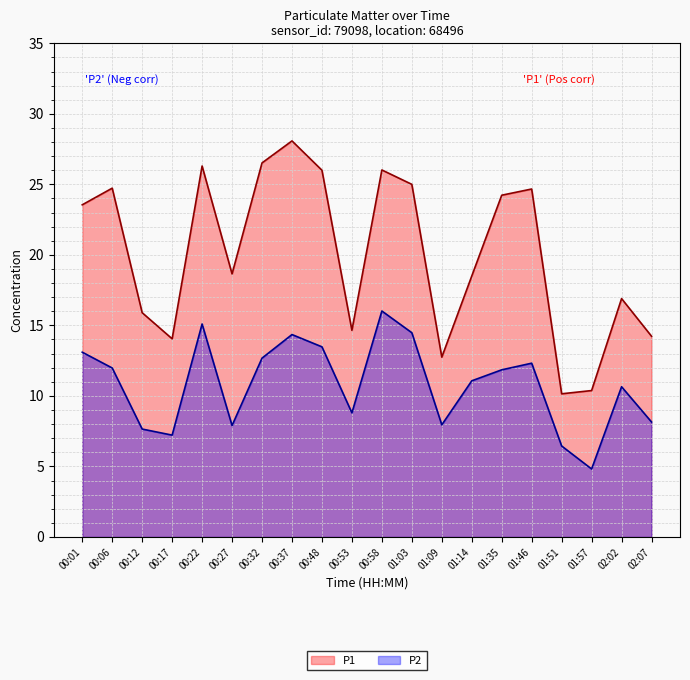

In P2, how many points are lower than both neighbors (excluding endpoints)?

5